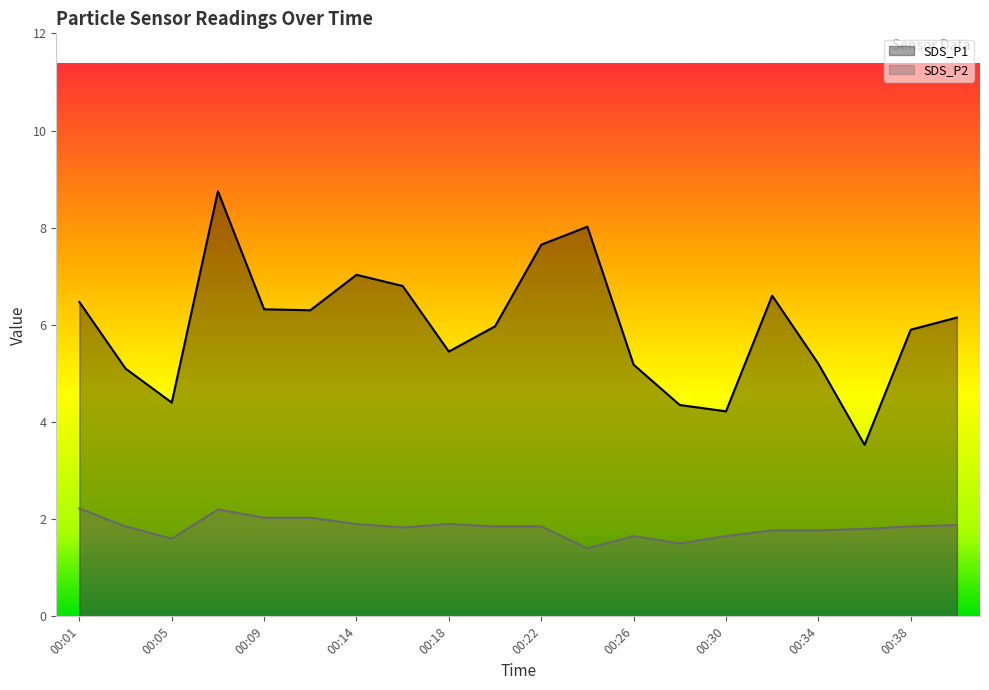

List the labels in order of SDS_P1 value, largest first.

00:07, 00:24, 00:22, 00:14, 00:16, 00:32, 00:01, 00:09, 00:11, 00:40, 00:20, 00:38, 00:18, 00:34, 00:26, 00:03, 00:05, 00:28, 00:30, 00:36